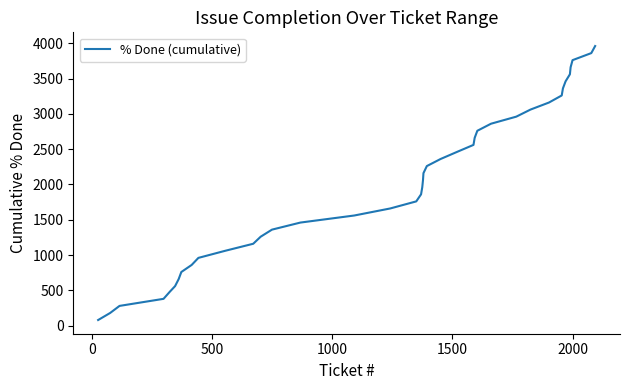

What is the greatest value displayed?

3960